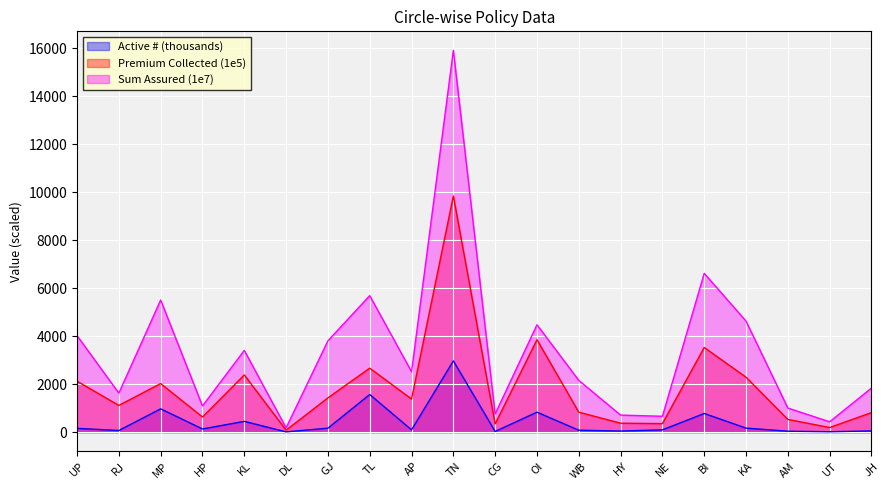

Between MP and GJ, which is larger?

MP